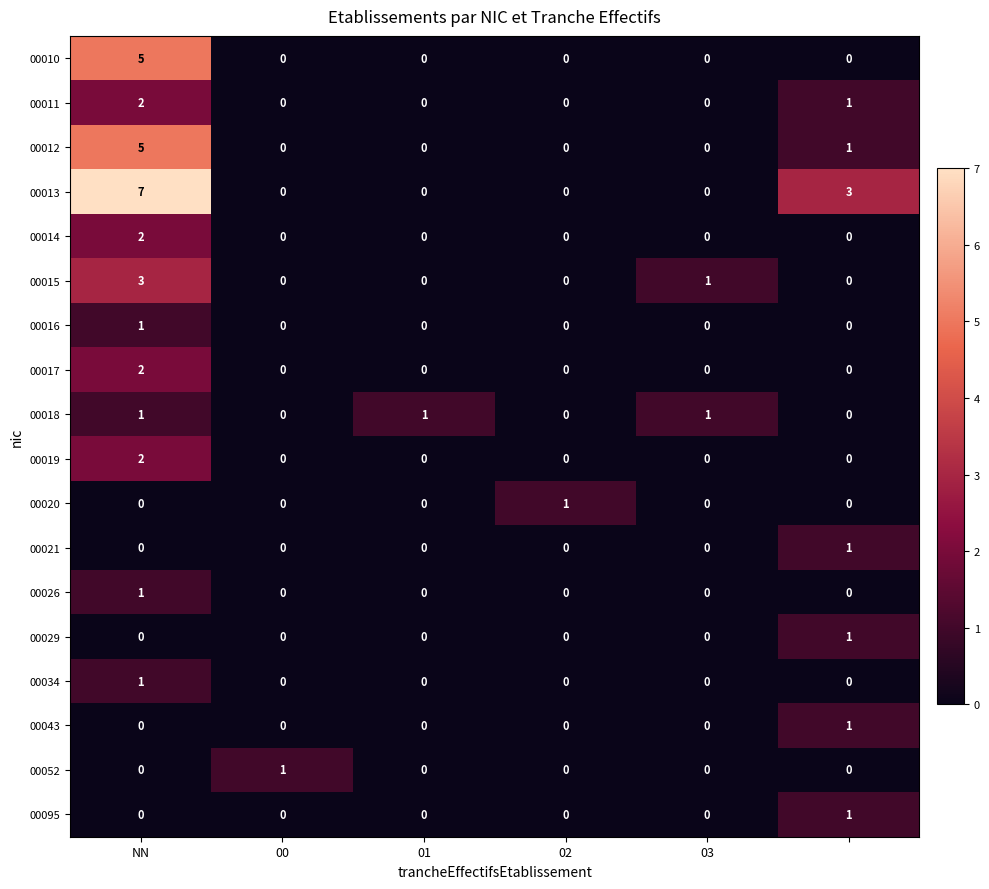

Which series has the widest spread of values?

00013